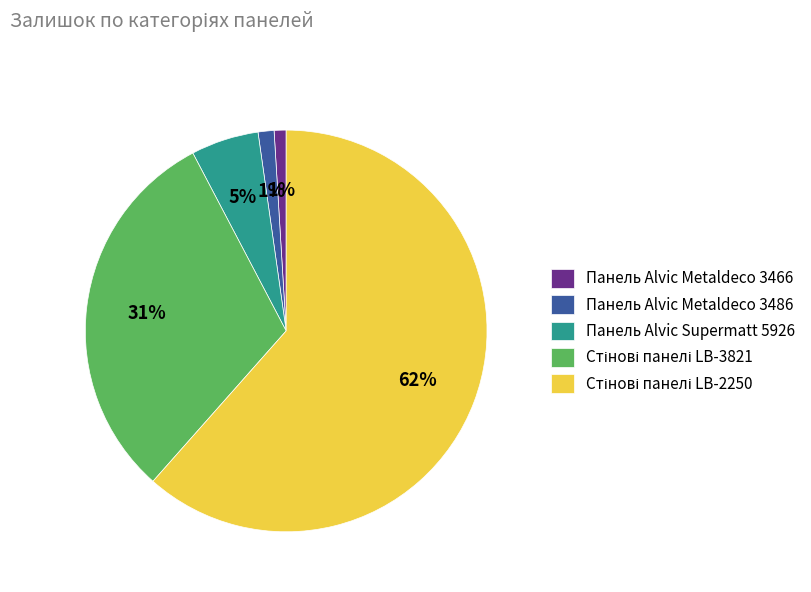

Does any single category account for the majority?

Yes